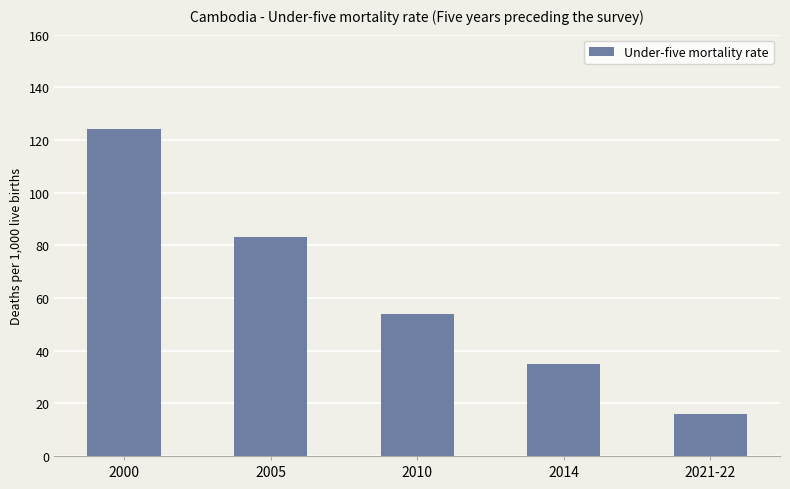

Where does the data first go above 54?

2000